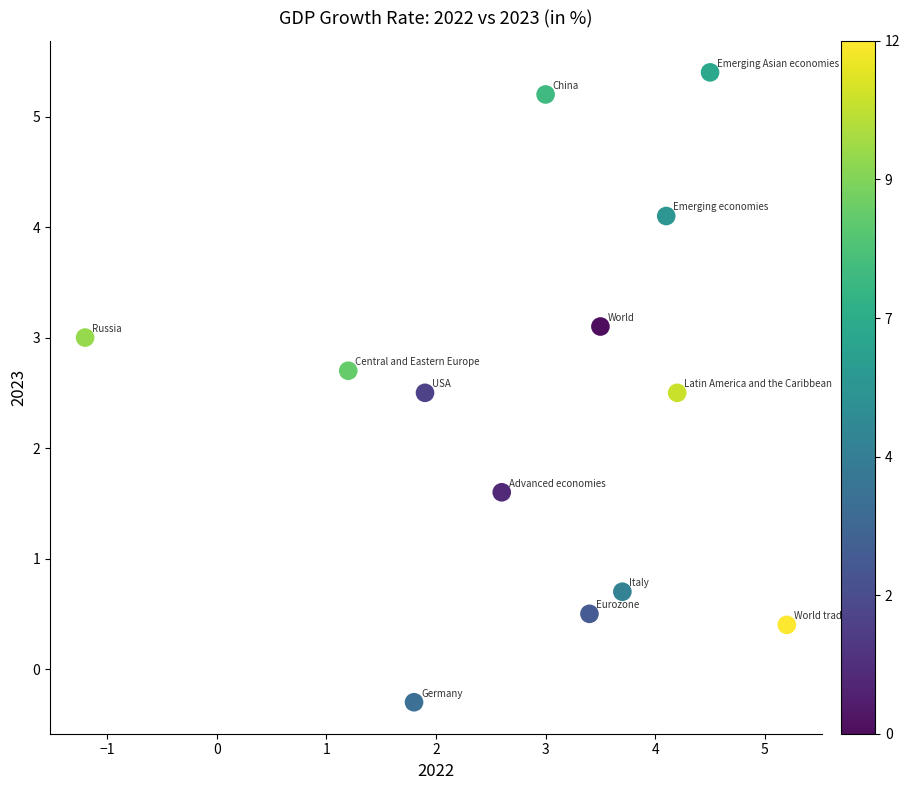

What Y value in the scatter plot is closest to 2?

1.6